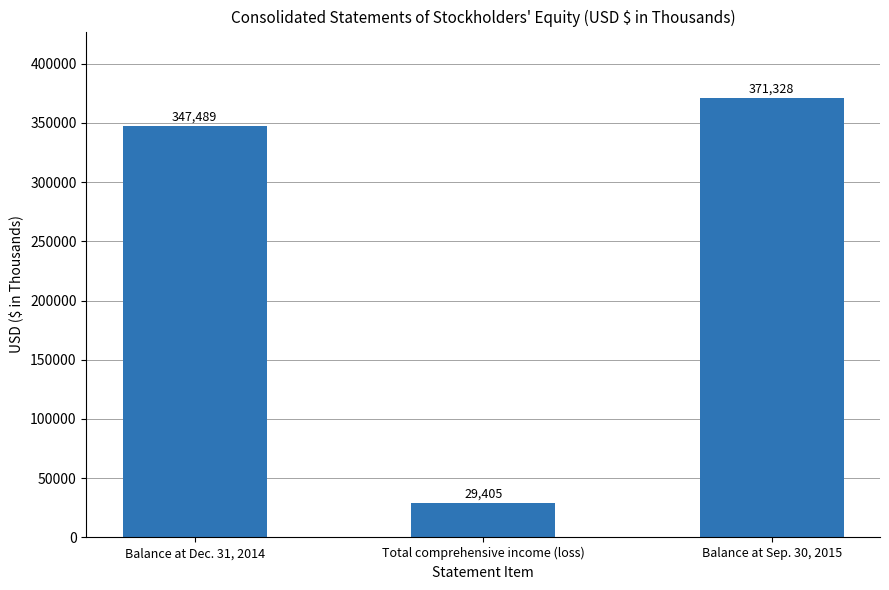

What is the greatest value displayed?

371328